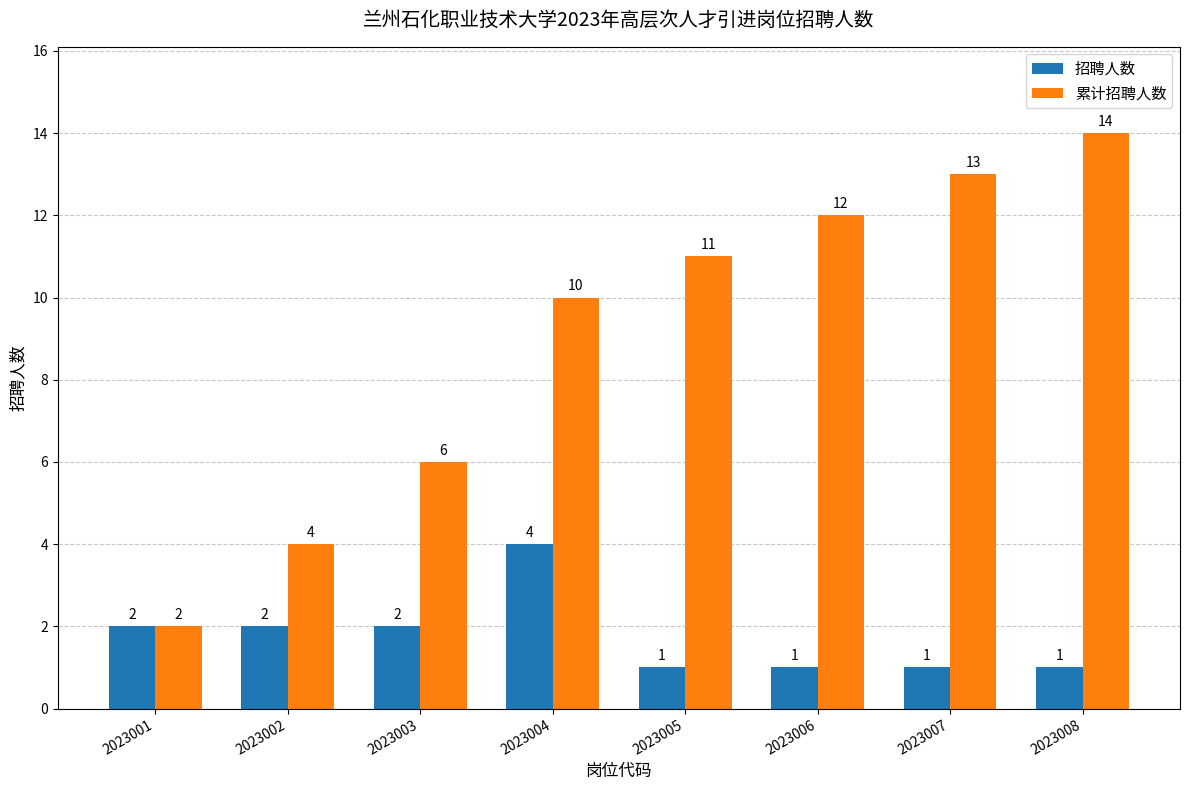

Between 2023005 and 2023008, which series saw the biggest shift?

累计招聘人数